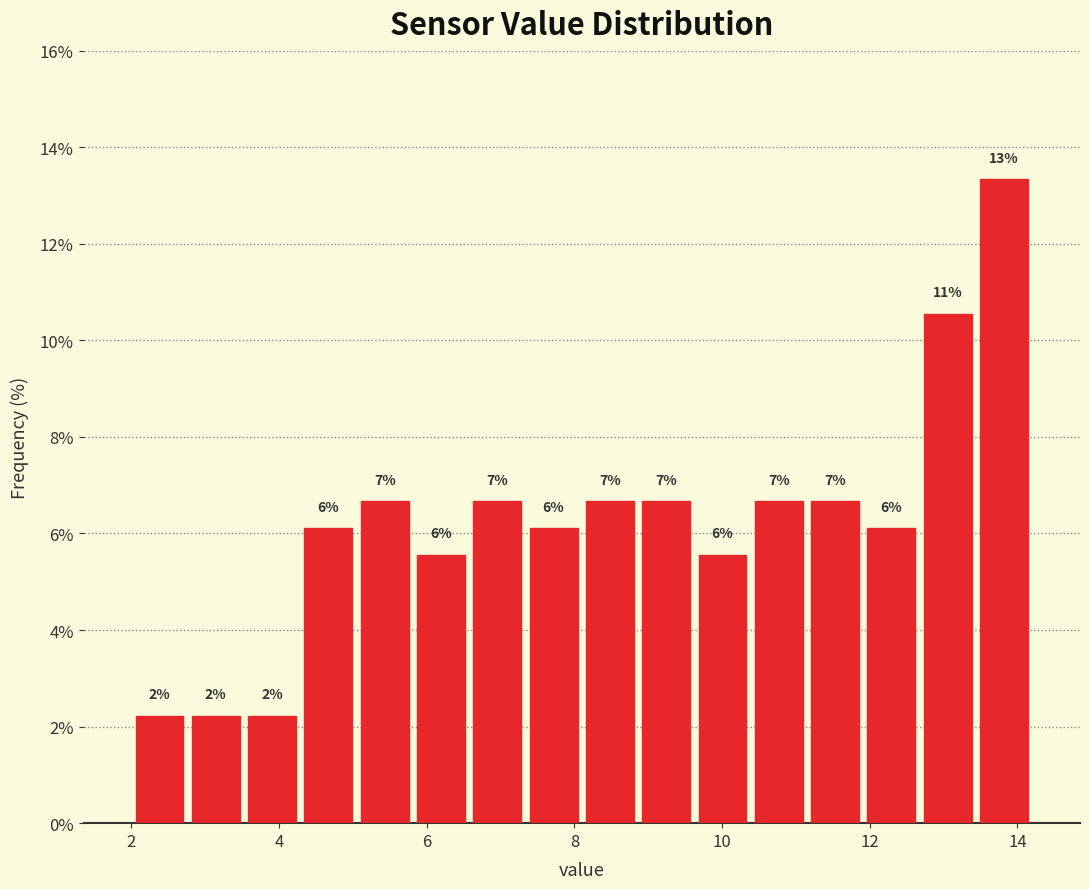

Around what value on the x-axis is the tallest bar? Give the approximate position of its centre, as read against the axis.

13.8